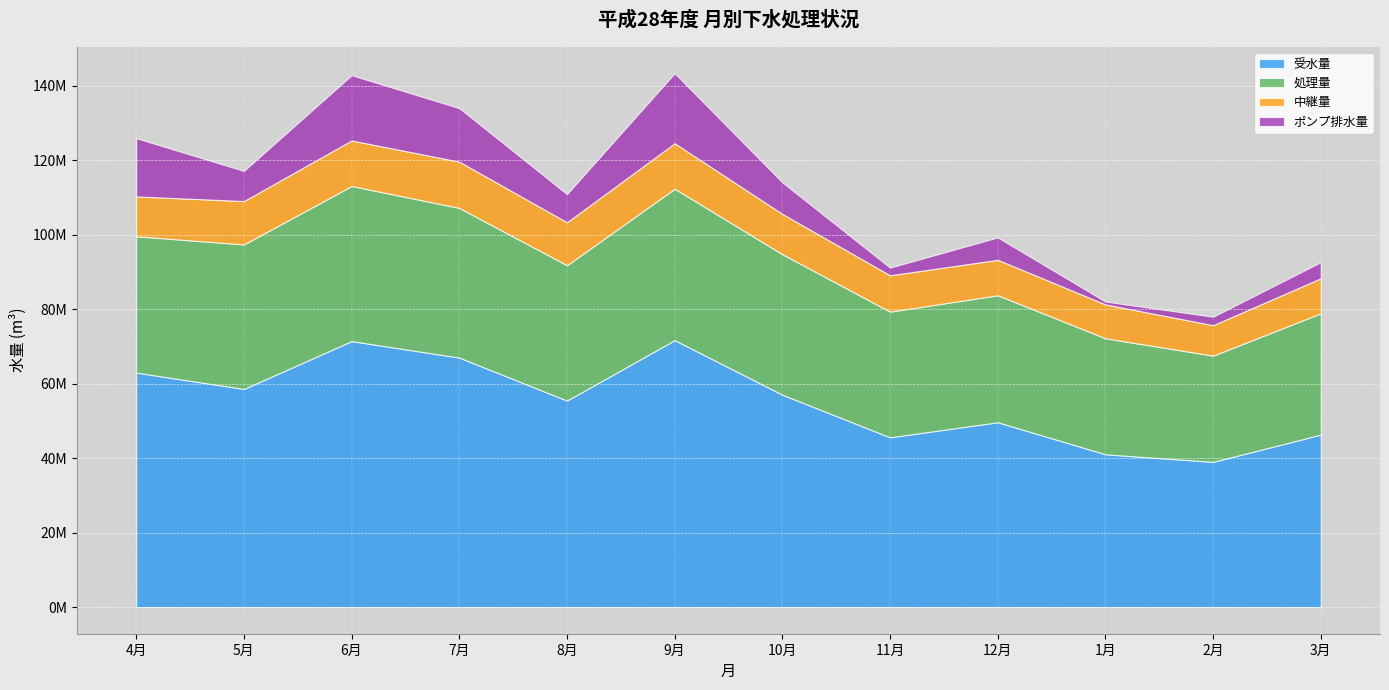

Is it true that 処理量 equals 34096400 at 12月?

True